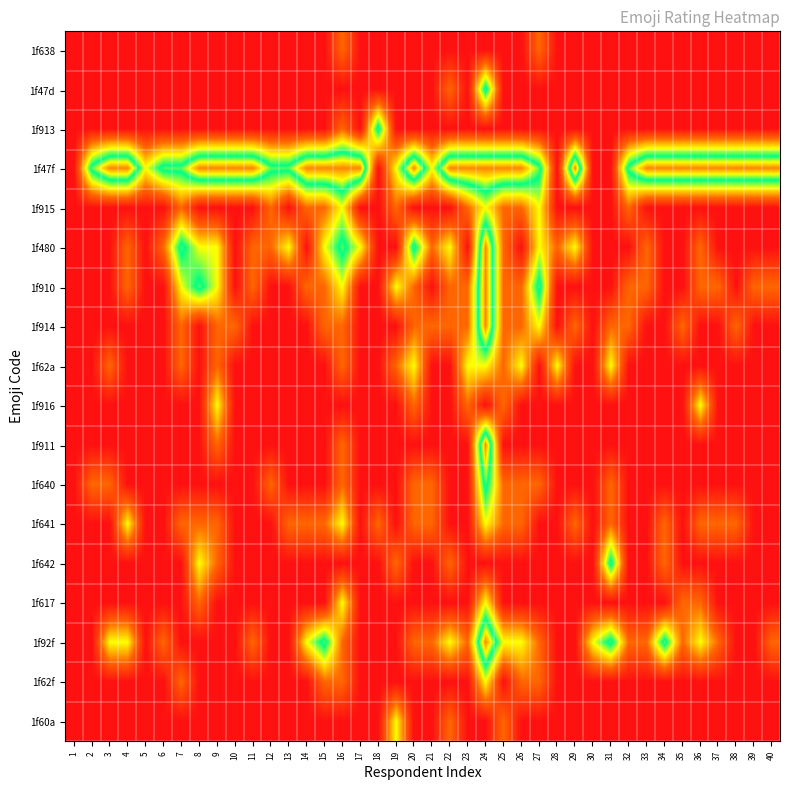

At which category is the sum across all series the highest?

24